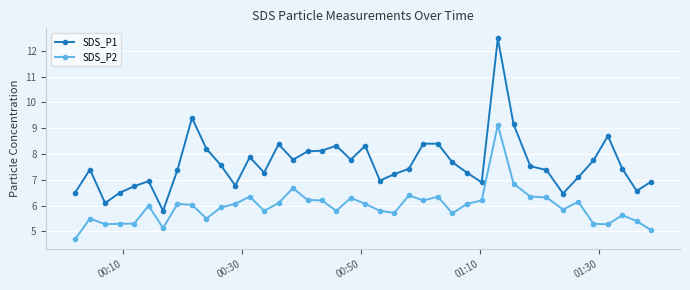

List the series in order of their peak value, lowest first.

SDS_P2, SDS_P1